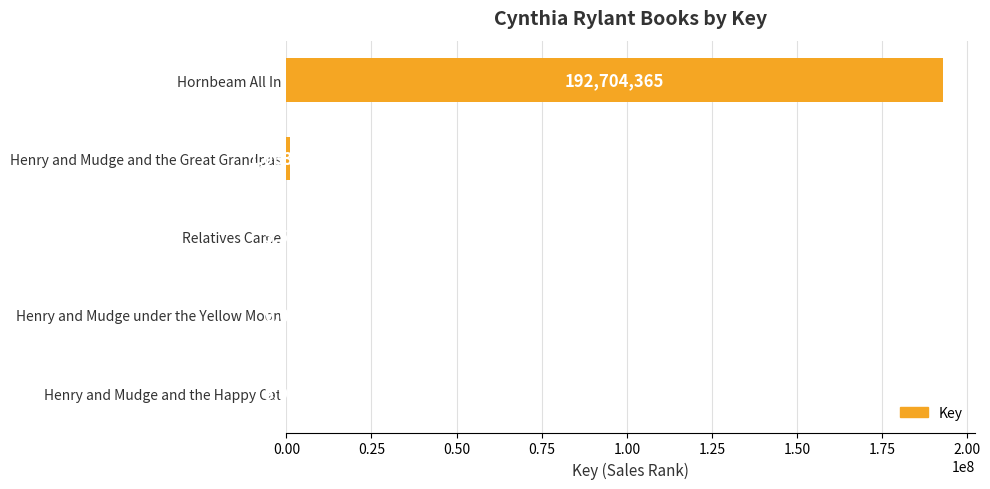

The value at Hornbeam All In is 192704365. True or false?

True